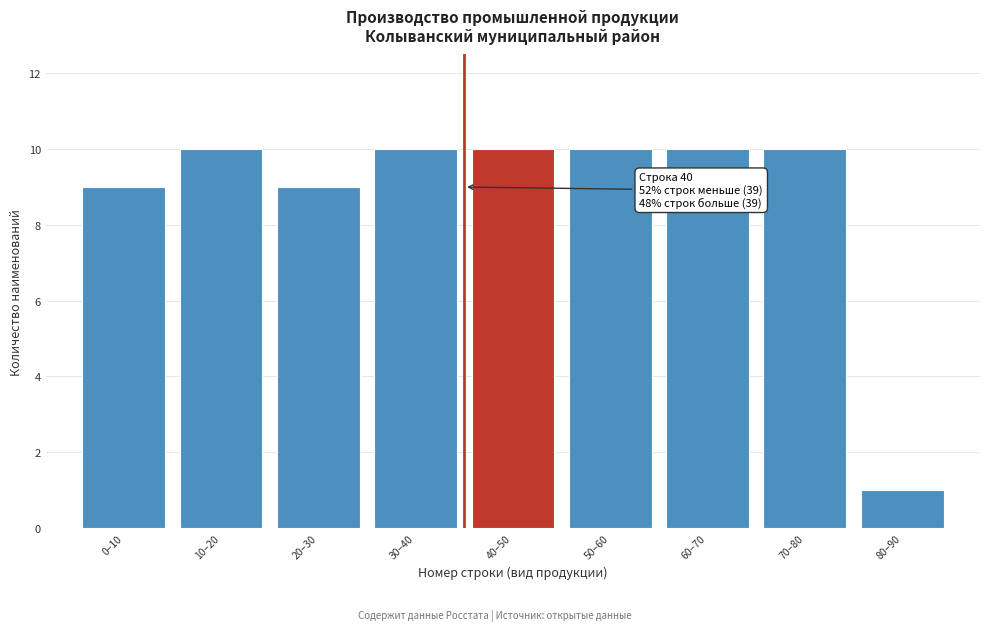

Reading left to right, extract all data points from this chart.

9	10	9	10	10	10	10	10	1